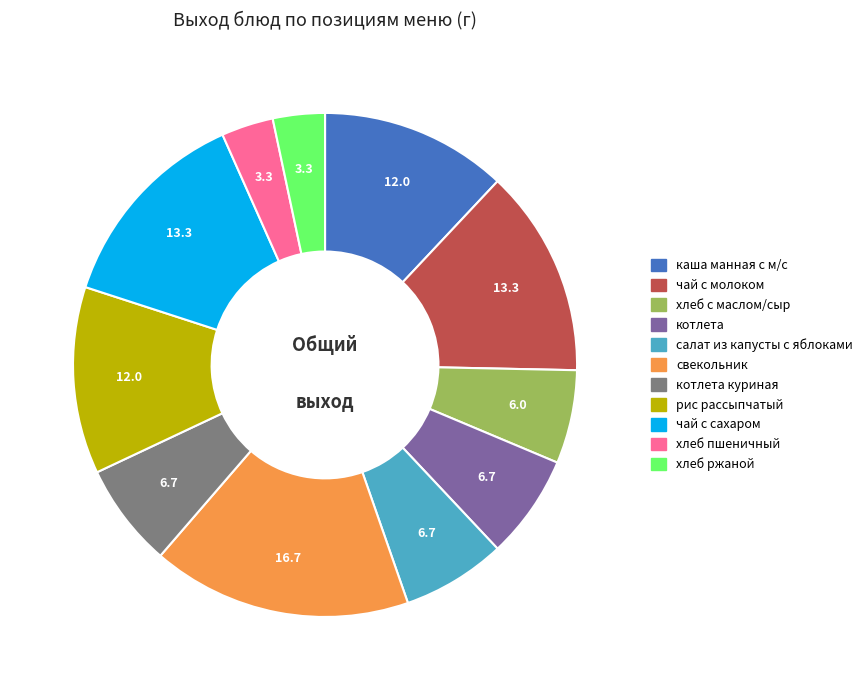

Is there a majority slice in this chart?

No